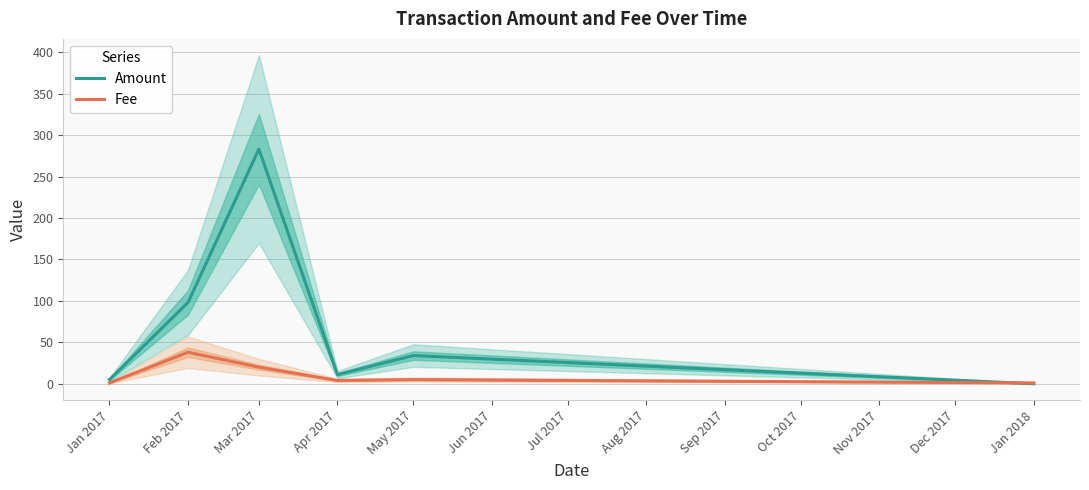

At which category does Fee reach its first local peak?

Feb 2017